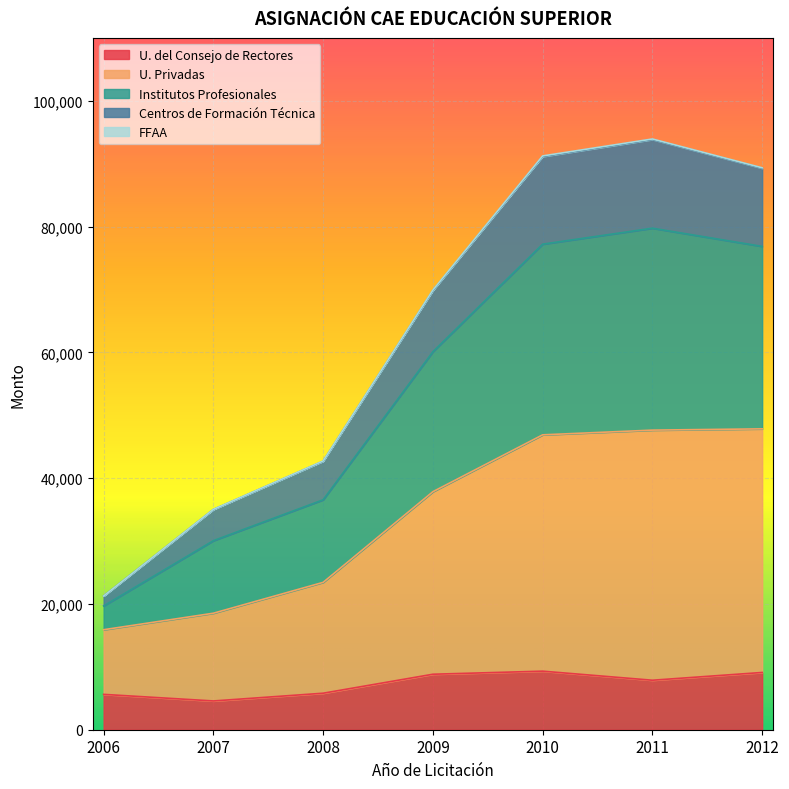

What is the total value across all series at 2007?

35035